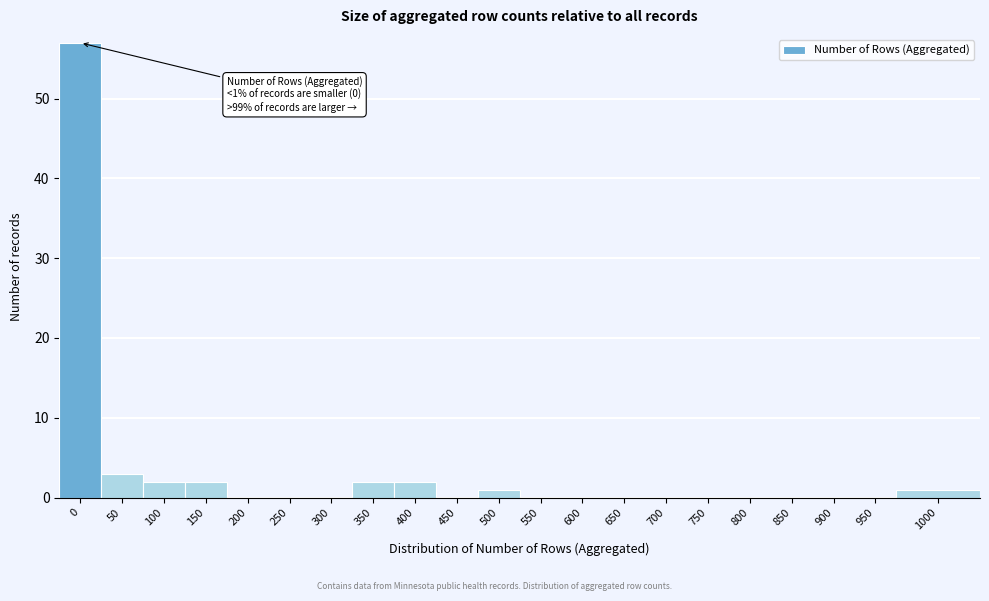

Reading left to right, list all the values displayed in this chart.

0=57	50=3	100=2	150=2	200=0	250=0	300=0	350=2	400=2	450=0	500=1	550=0	600=0	650=0	700=0	750=0	800=0	850=0	900=0	950=0	1000=1